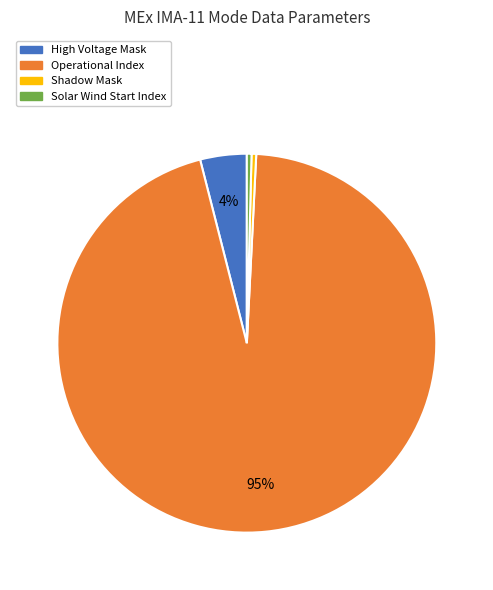

Does any single category account for the majority?

Yes